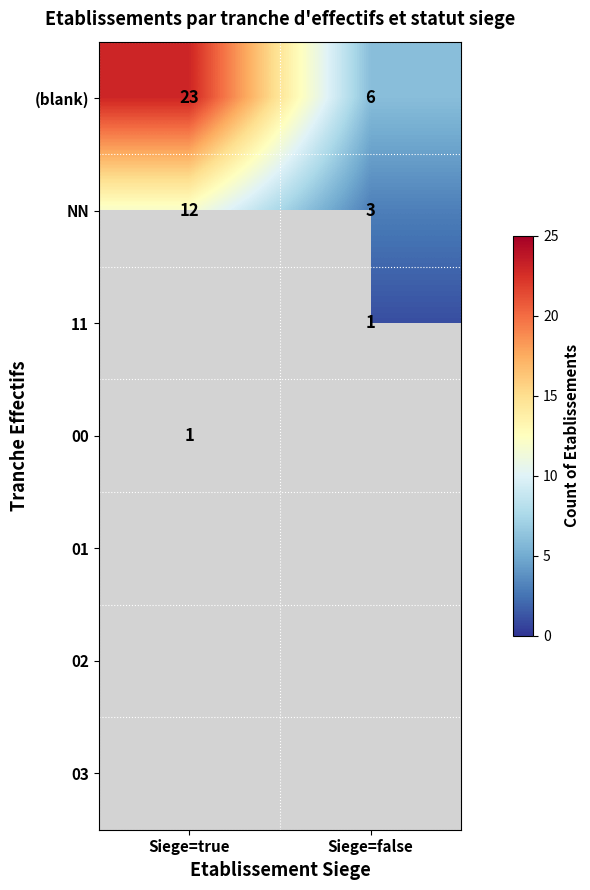

Rank the categories by (blank) value from lowest to highest.

Siege=false, Siege=true